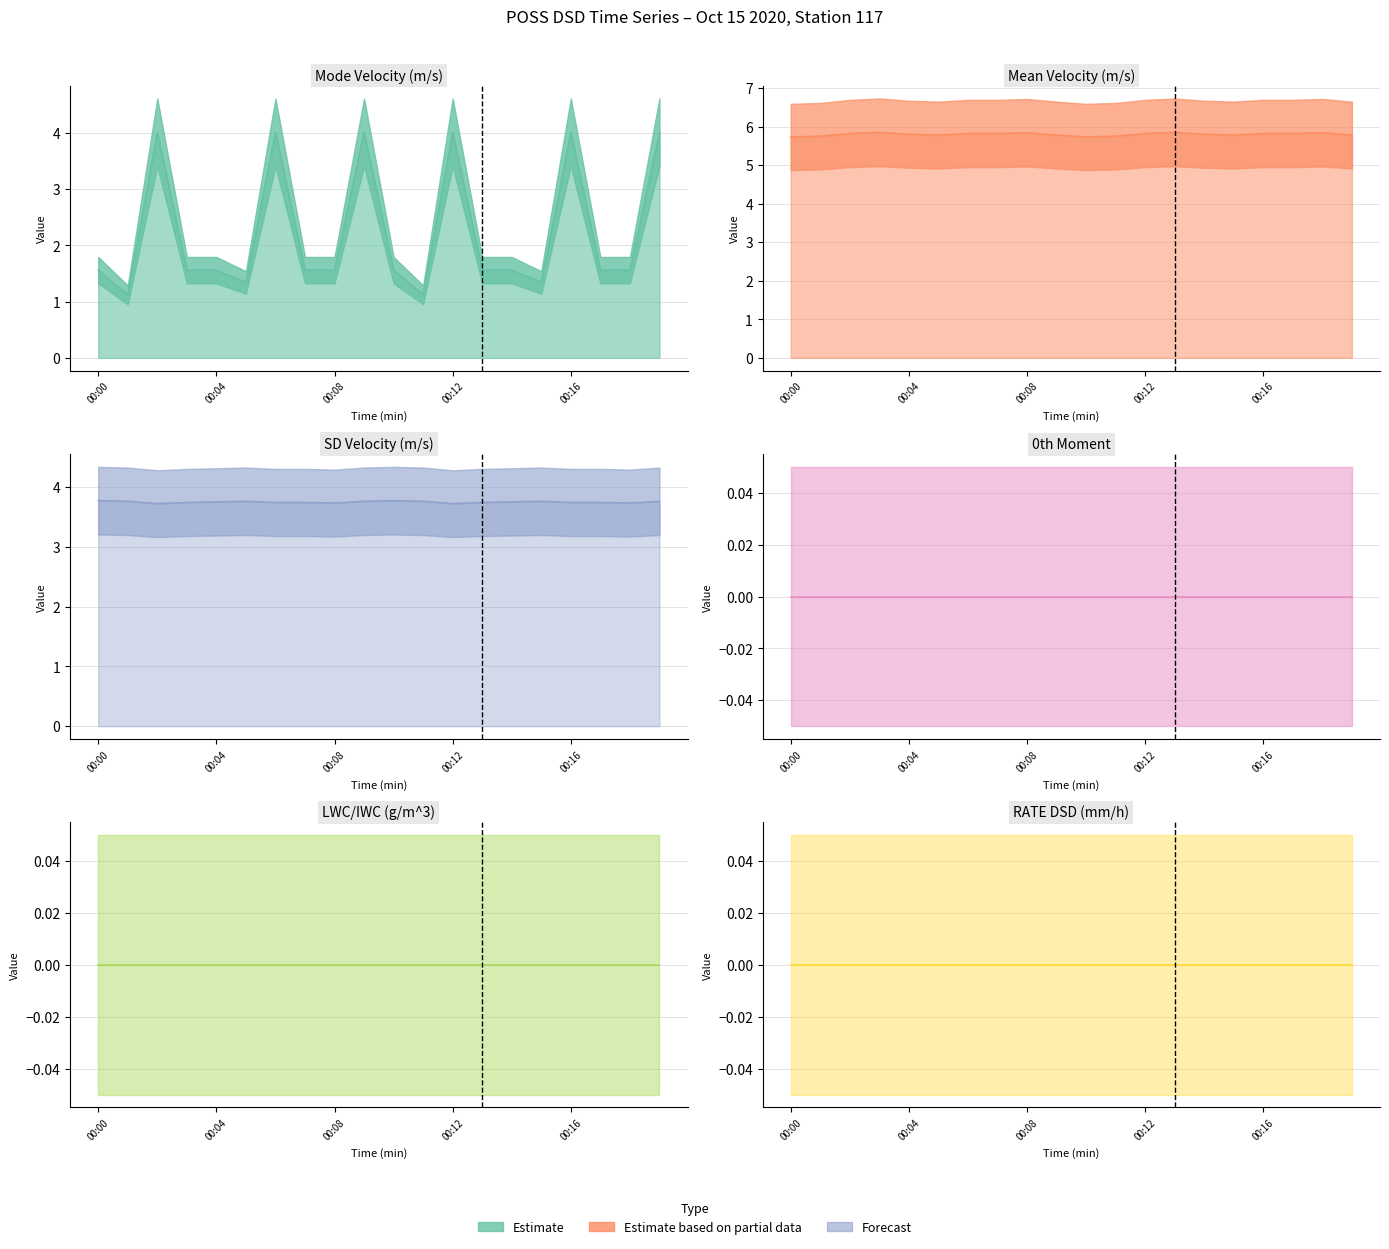

True or false: 0th_moment and Mode_vel(m/s) cross at least once.

False